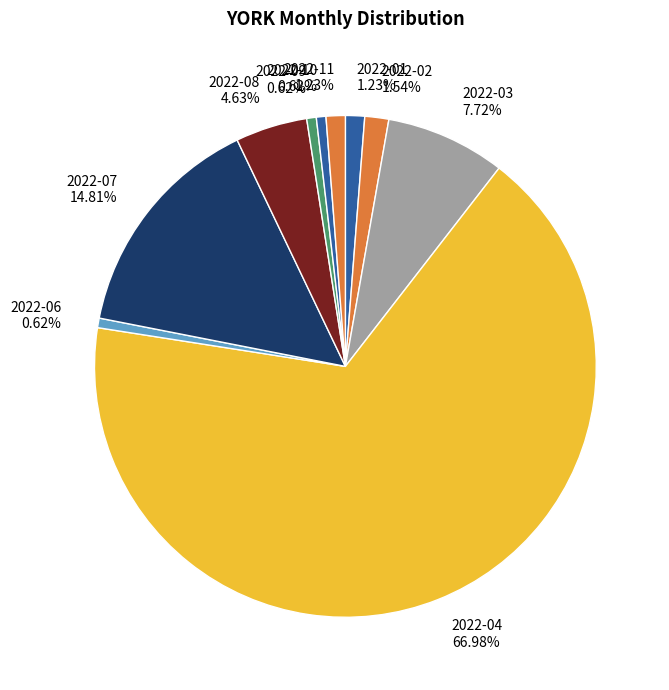

Combined, do 2022-11 and 2022-07 account for over 50%?

No